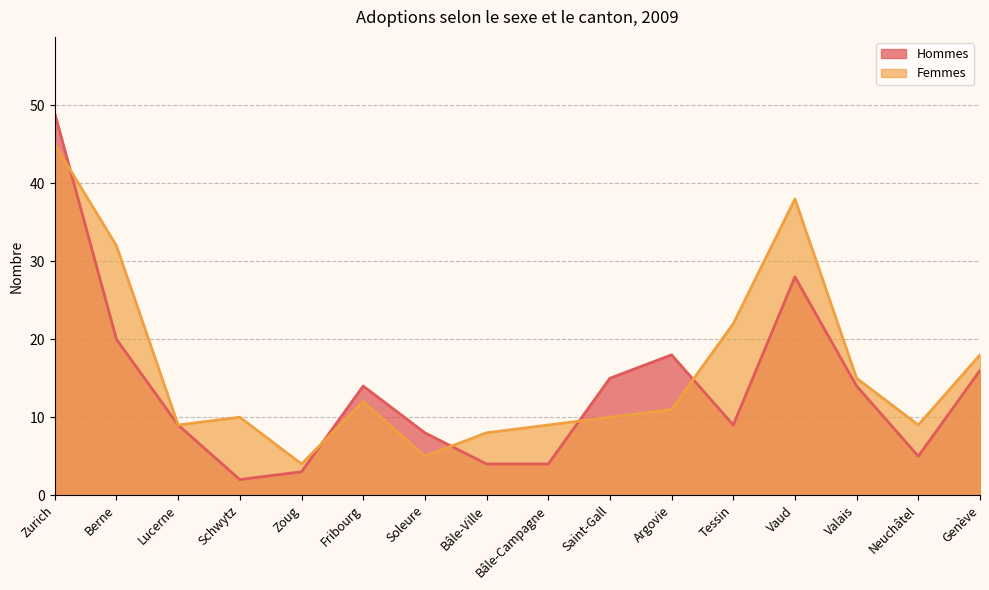

How many categories are shown in the chart?

16